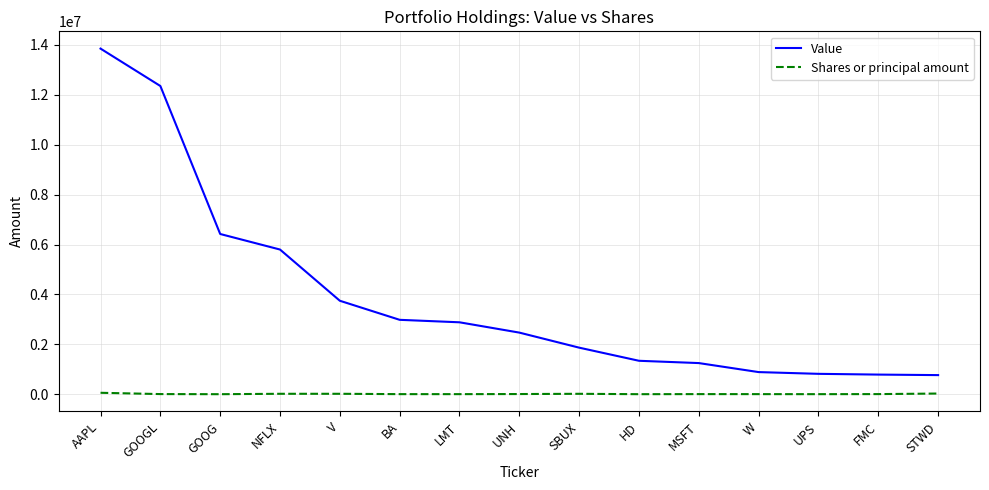

True or false: Shares or principal amount and Value cross at least once.

False